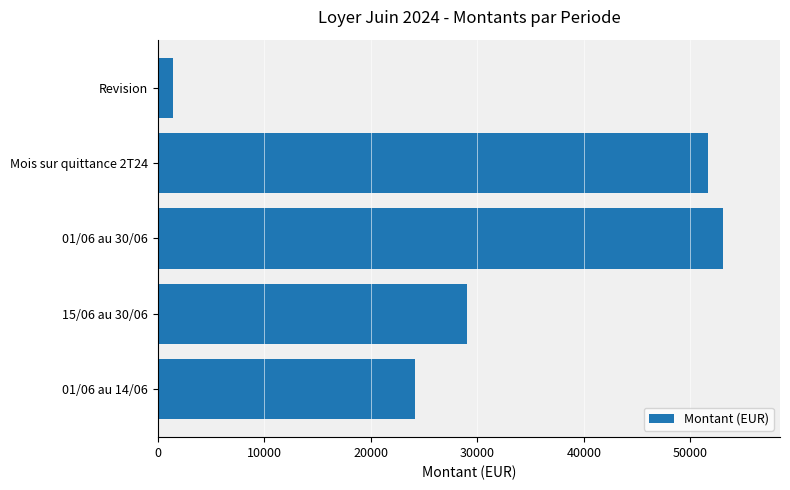

What is the difference between the second highest and second lowest values?

27555.6